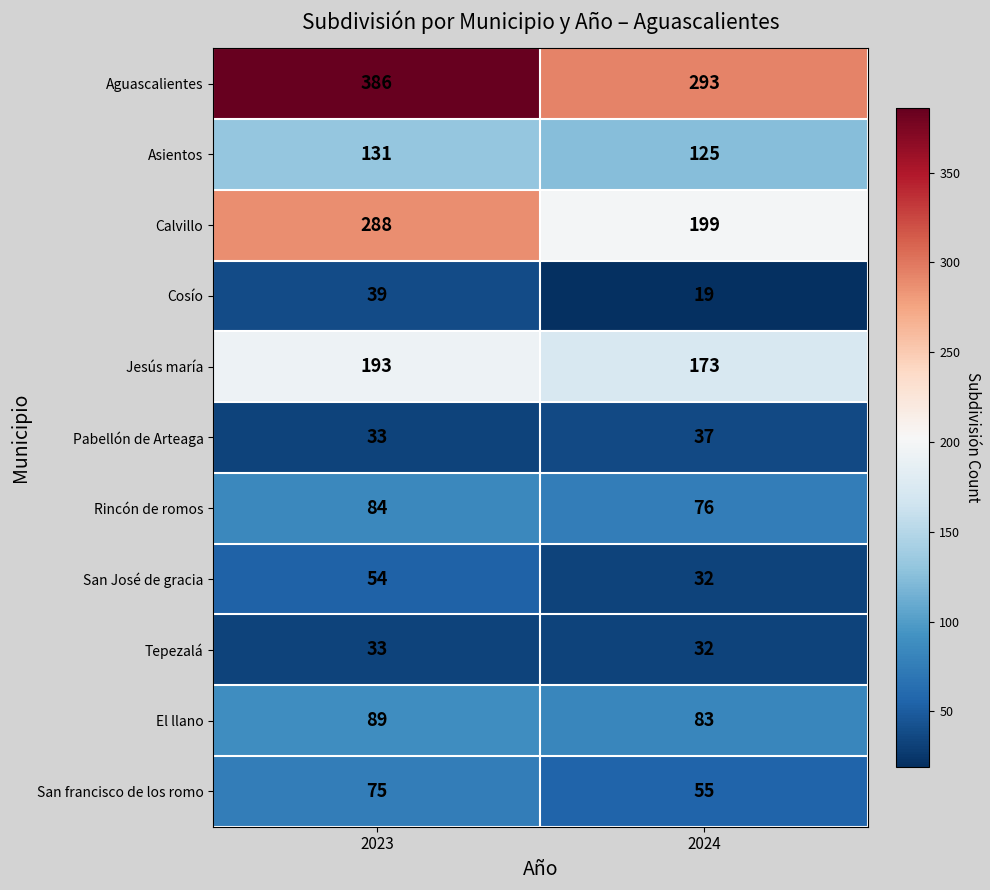

Reading left to right, transcribe all the data shown in this chart.

Aguascalientes: 2023=386	2024=293
Asientos: 2023=131	2024=125
Calvillo: 2023=288	2024=199
Cosío: 2023=39	2024=19
Jesús maría: 2023=193	2024=173
Pabellón de Arteaga: 2023=33	2024=37
Rincón de romos: 2023=84	2024=76
San José de gracia: 2023=54	2024=32
Tepezalá: 2023=33	2024=32
El llano: 2023=89	2024=83
San francisco de los romo: 2023=75	2024=55